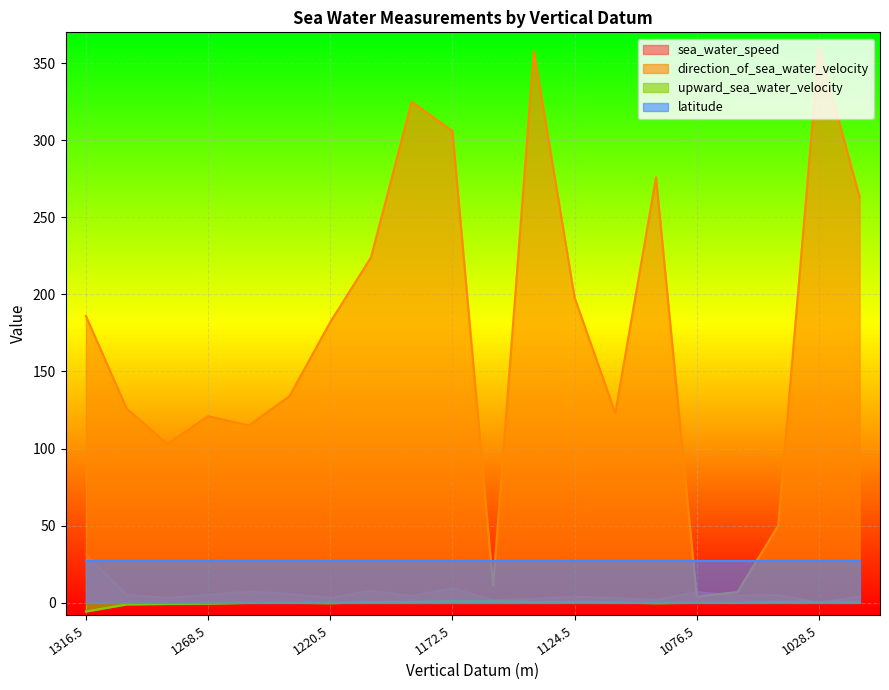

Which series has the largest range (max minus min)?

direction_of_sea_water_velocity